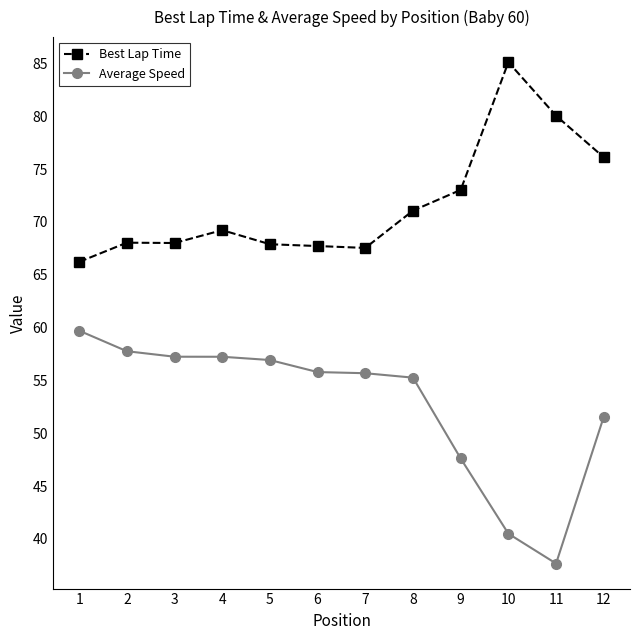

At how many categories does at least one series exceed 51?

12